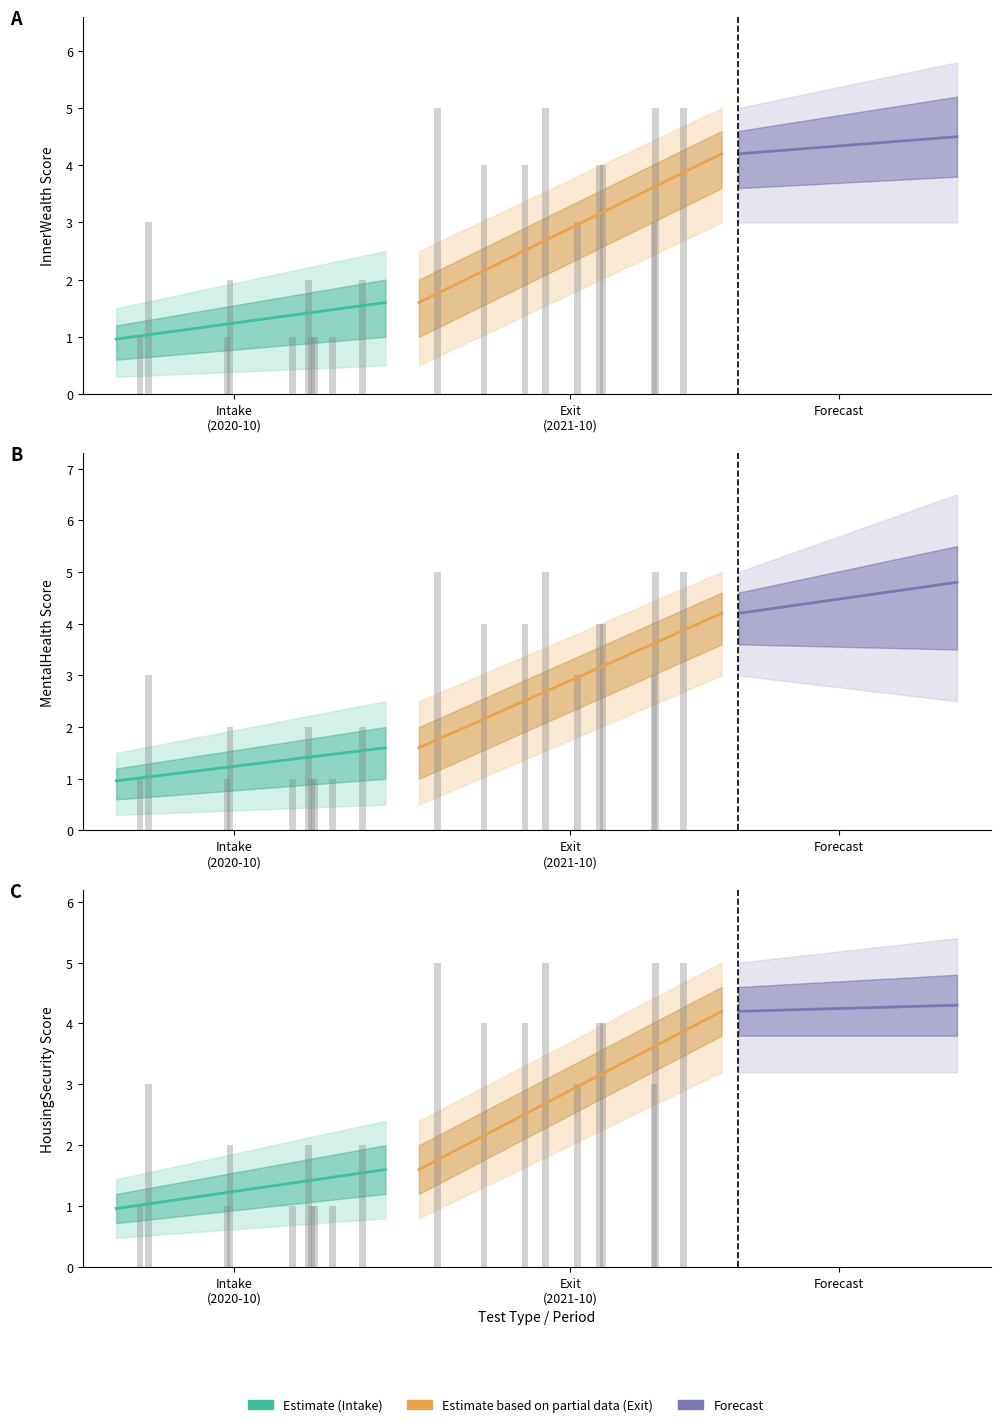

How many bars are there in each group?

6